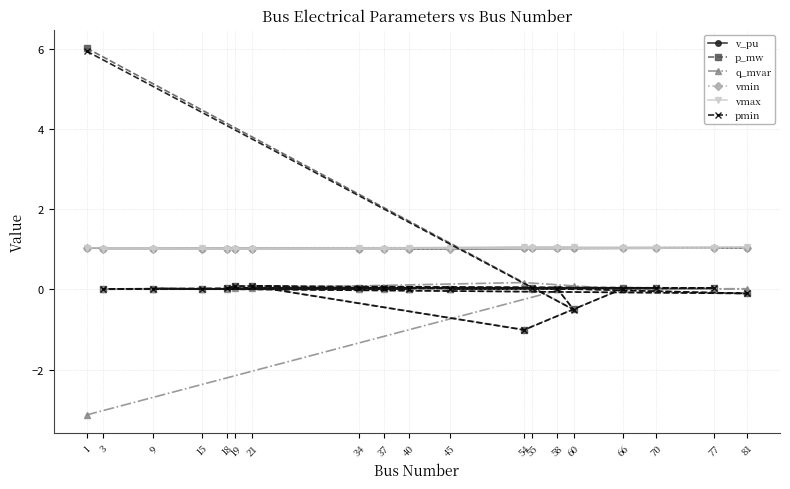

Reading left to right, transcribe all the data shown in this chart.

v_pu: 1=1.0	60=1.0	58=1.0	45=1.0	70=1.0	18=1.0	19=1.0	77=1.0	66=1.0	54=1.0	21=1.0	34=1.0	40=1.0	15=1.0	9=1.0	81=1.0	55=1.0	3=1.0	37=1.0
p_mw: 1=6.0	60=-0.5	58=0.0	45=0.0	70=0.0	18=0.0	19=0.1	77=0.0	66=0.0	54=-1.0	21=0.1	34=0.0	40=0.0	15=0.0	9=0.0	81=-0.1	55=0.0	3=0.0	37=0.0
q_mvar: 1=-3.1	60=0.1	58=0.0	45=0.0	70=0.0	18=0.0	19=0.0	77=0.0	66=0.0	54=0.2	21=0.0	34=0.0	40=0.0	15=0.0	9=0.0	81=0.0	55=0.0	3=0.0	37=0.0
vmin: 1=1.0	60=1.0	58=1.0	45=1.0	70=1.0	18=1.0	19=1.0	77=1.0	66=1.0	54=1.0	21=1.0	34=1.0	40=1.0	15=1.0	9=1.0	81=1.0	55=1.0	3=1.0	37=1.0
vmax: 1=1.0	60=1.0	58=1.0	45=1.0	70=1.0	18=1.0	19=1.0	77=1.0	66=1.0	54=1.0	21=1.0	34=1.0	40=1.0	15=1.0	9=1.0	81=1.0	55=1.0	3=1.0	37=1.0
pmin: 1=5.9	60=-0.5	58=0.0	45=0.0	70=0.0	18=0.0	19=0.1	77=0.0	66=0.0	54=-1.0	21=0.1	34=0.0	40=0.0	15=0.0	9=0.0	81=-0.1	55=0.0	3=0.0	37=0.0